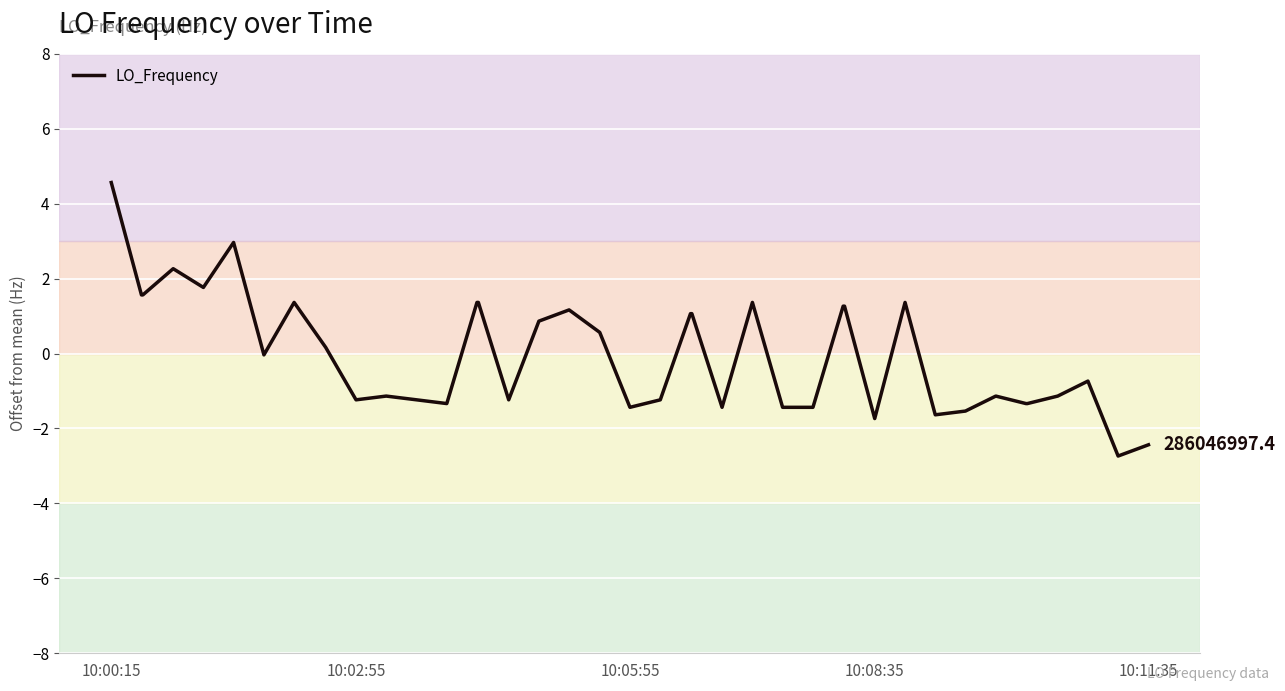

What is the maximum value shown in the chart?

4.6